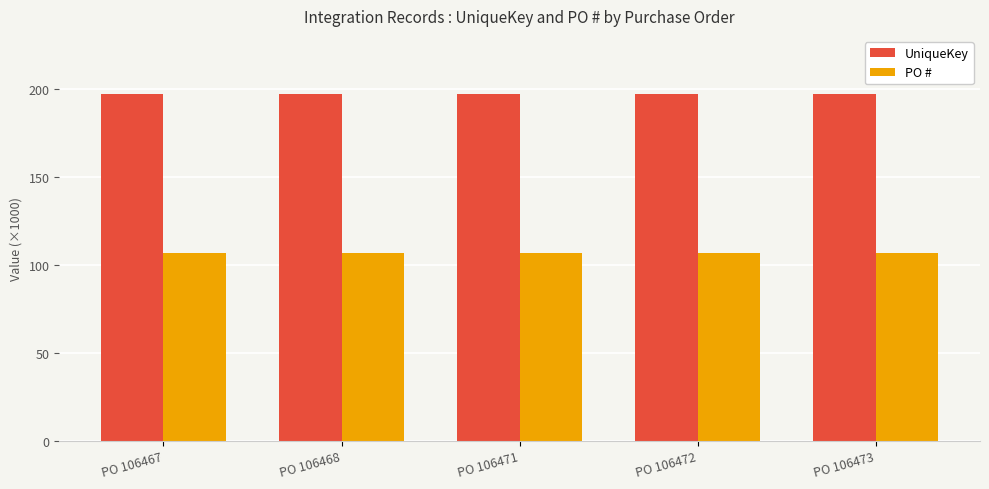

Are the bars horizontal?

No